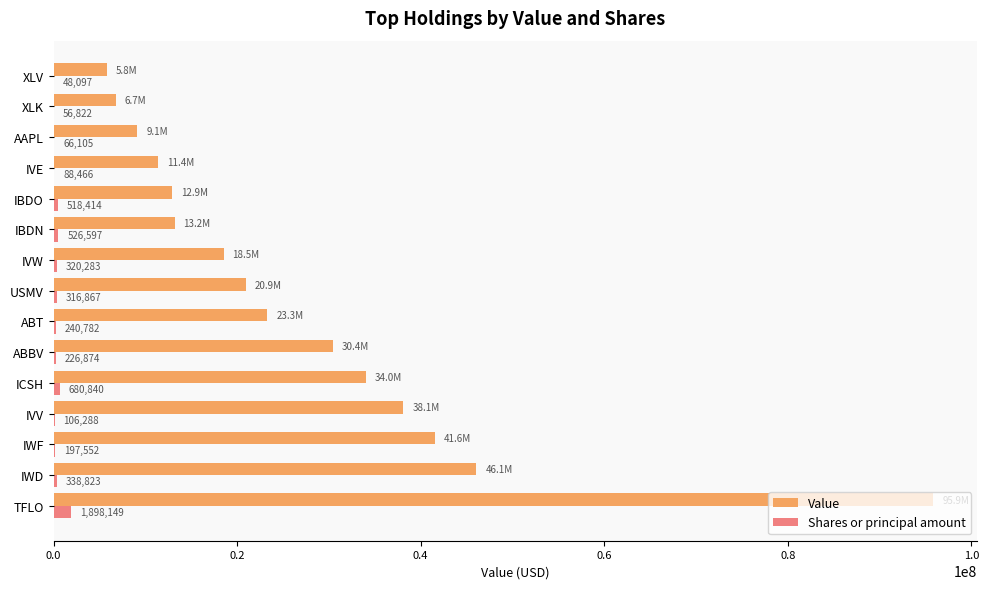

Is it true that Value equals 2084980 at XLV?

False